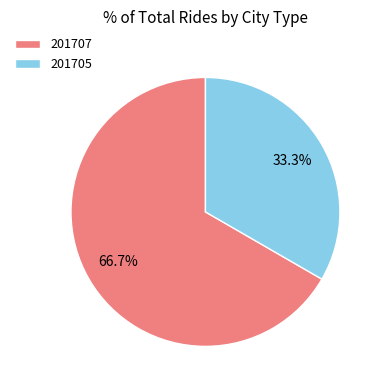

Which slice is the largest?

201707